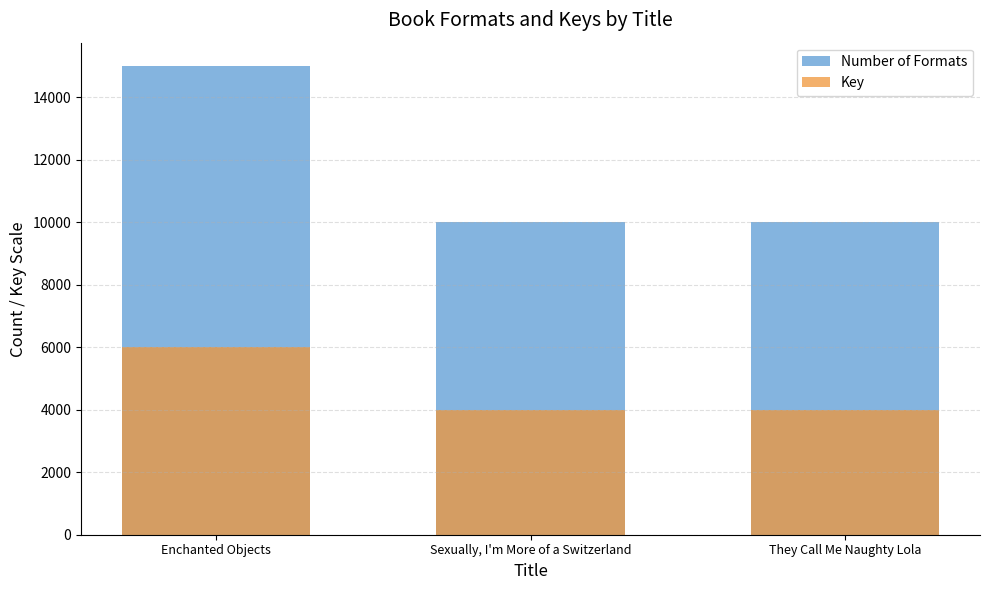

Between Enchanted Objects and Sexually, I'm More of a Switzerland, which series saw the biggest shift?

Number of Formats